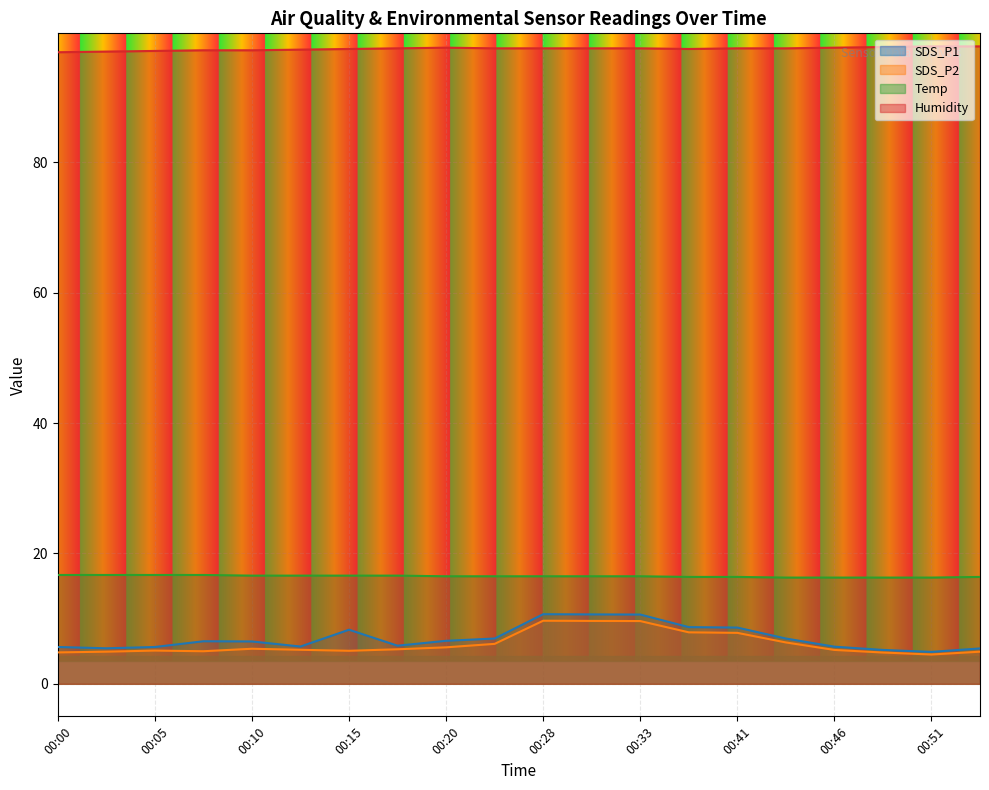

What is the difference between the second highest and second lowest values in the SDS_P1 series?

5.5